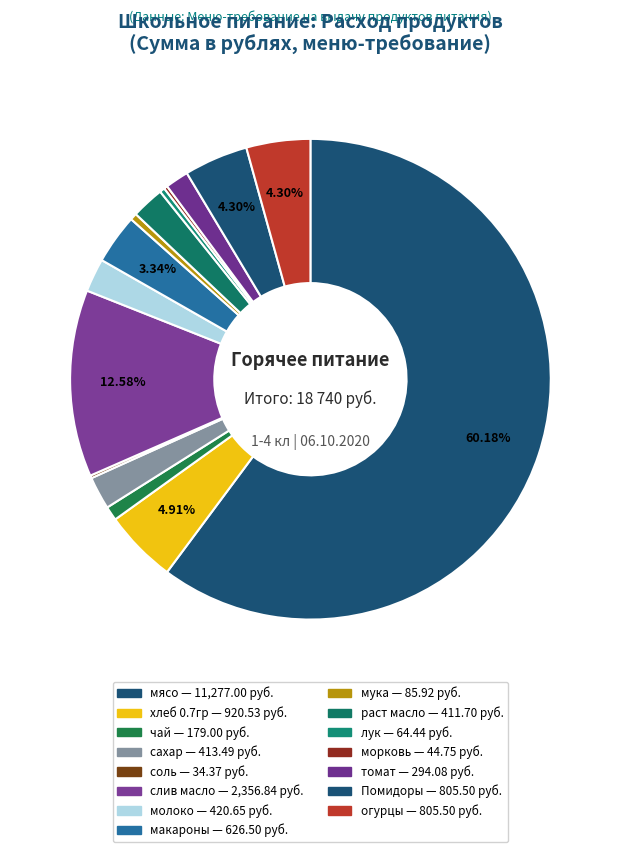

What is the total percentage of лук and томат?

1.9%